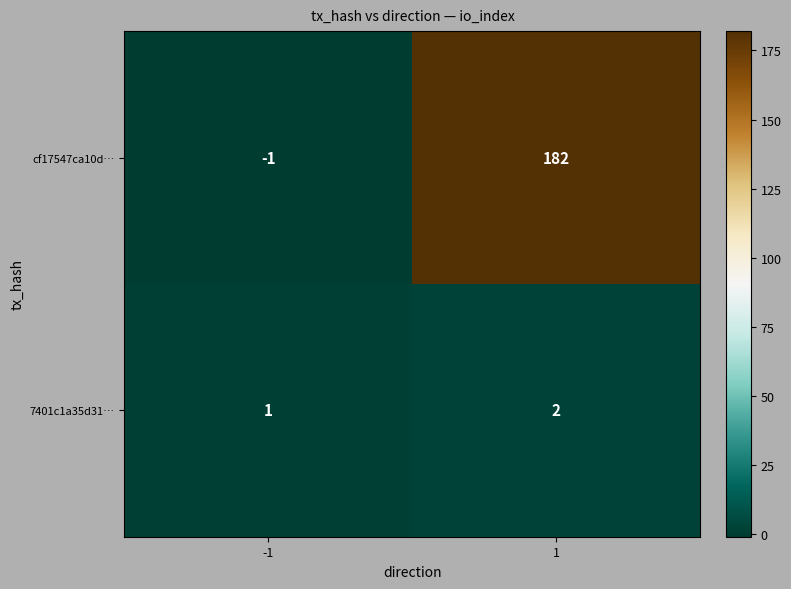

Rank the series by their average value, from highest to lowest.

cf17547ca10d…, 7401c1a35d31…